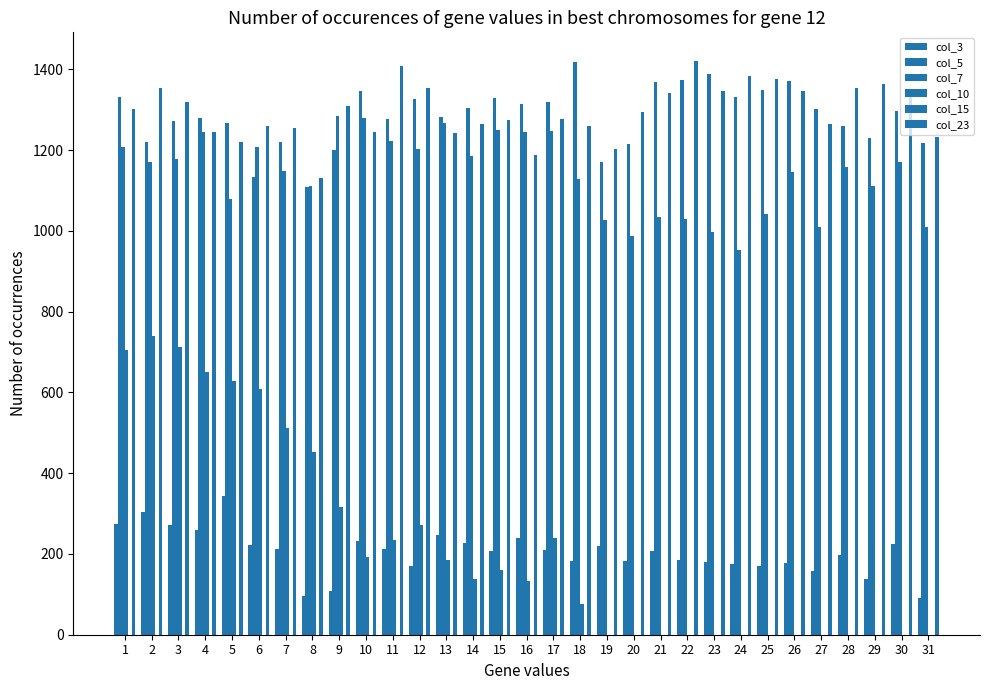

What is the difference between the maximum and minimum values in the col_5 series?

311